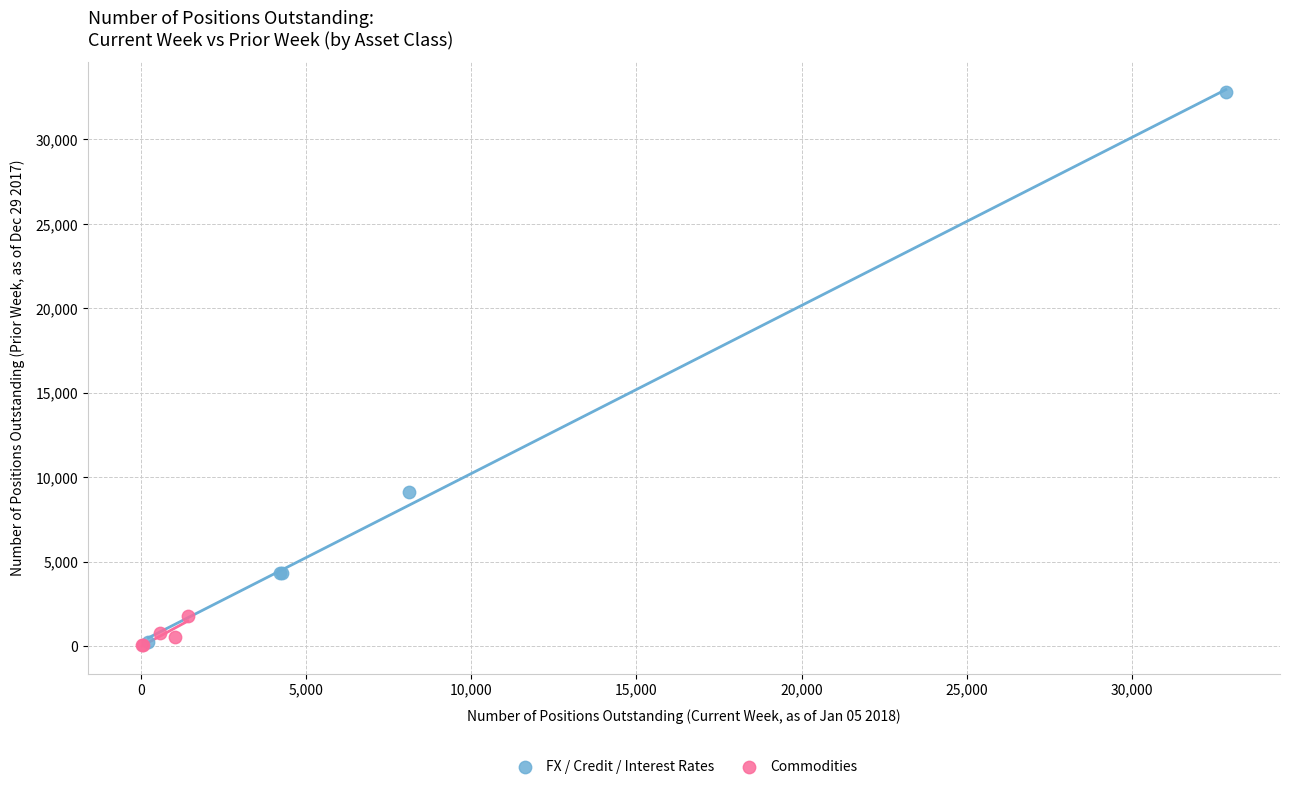

Which series has the largest Y range (max minus min)?

FX / Credit / Interest Rates